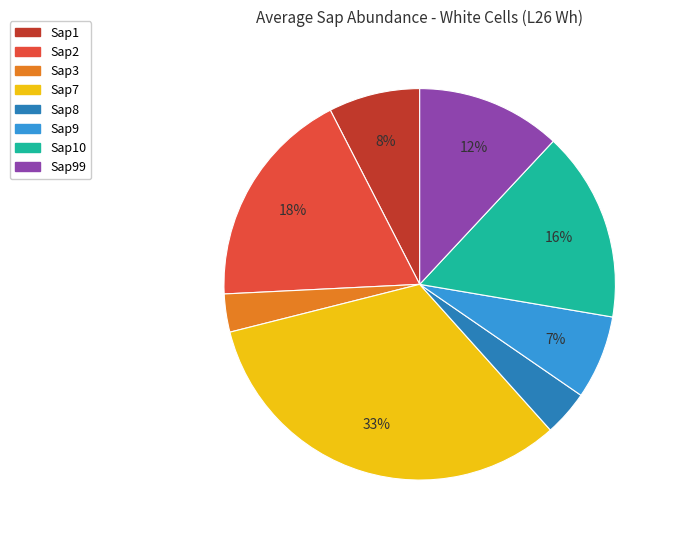

To the nearest percent, what is the average slice percentage?

12%